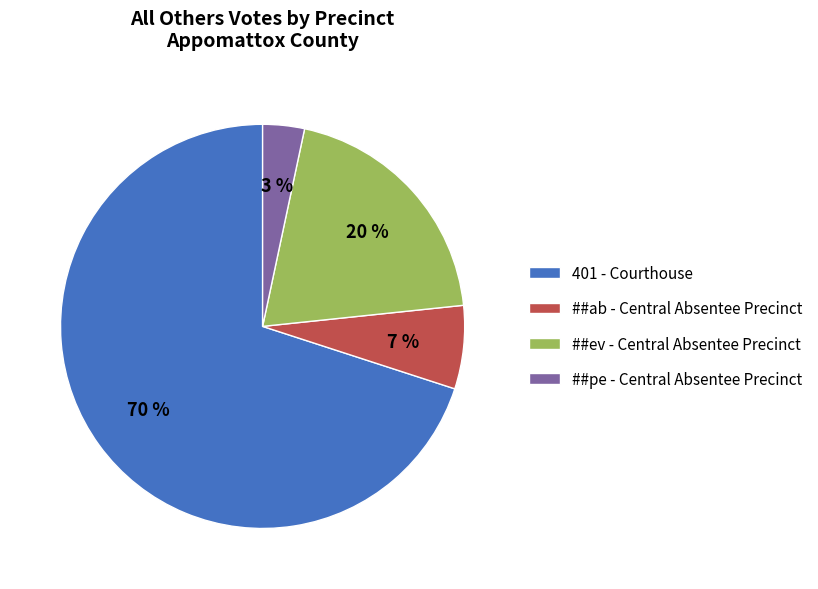

Count the number of slices in the pie.

4